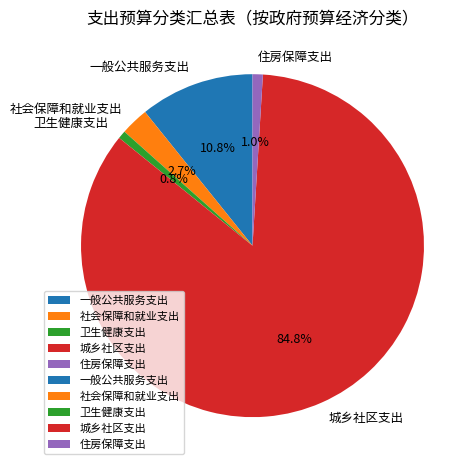

To the nearest percent, what is the combined percentage of 卫生健康支出 and 社会保障和就业支出?

3%